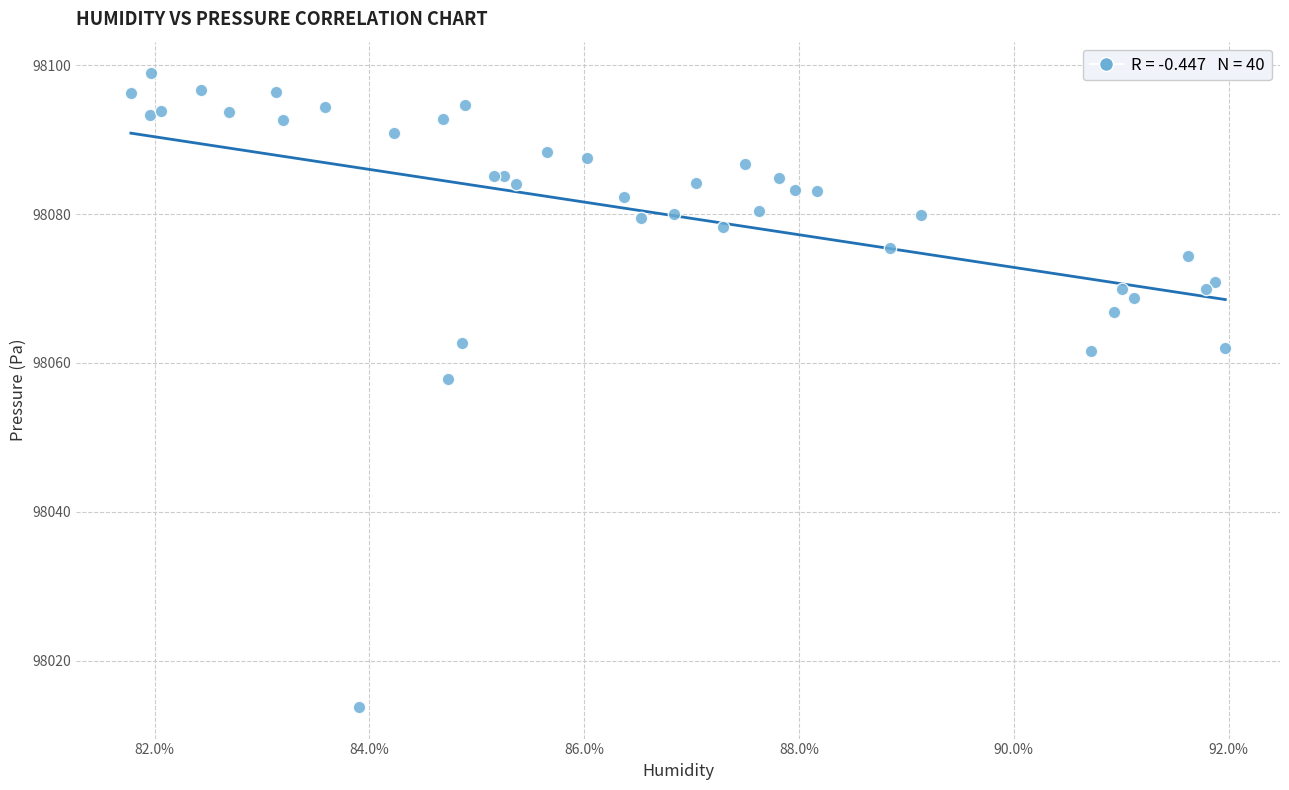

What Y value in the scatter plot is closest to 98056?

98057.8